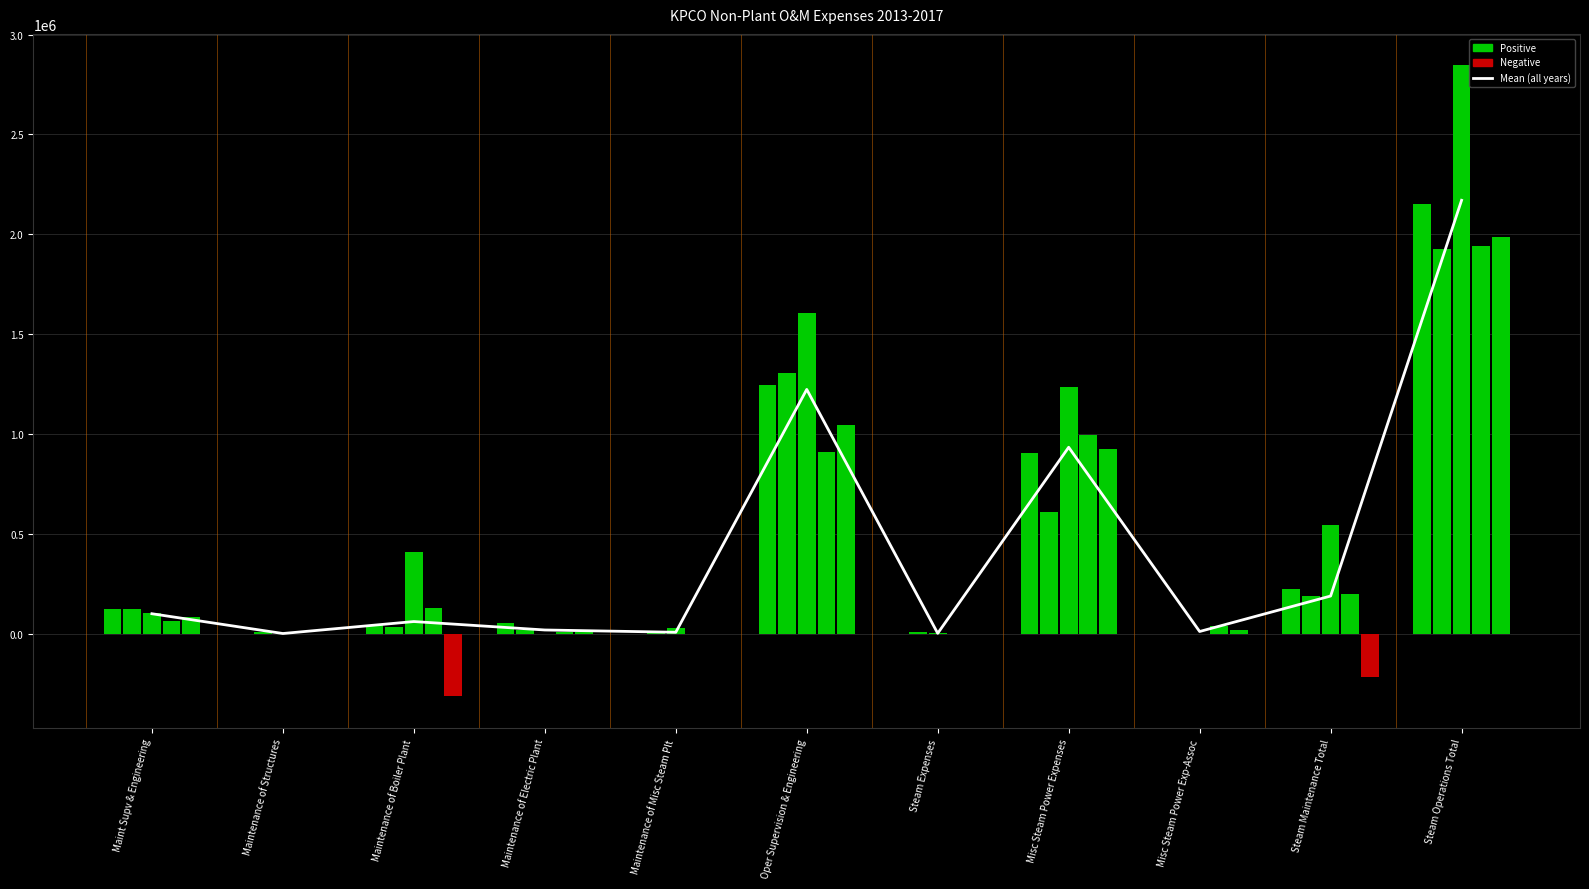

Where is the data nearest to the value 1085618?

Oper Supervision & Engineering